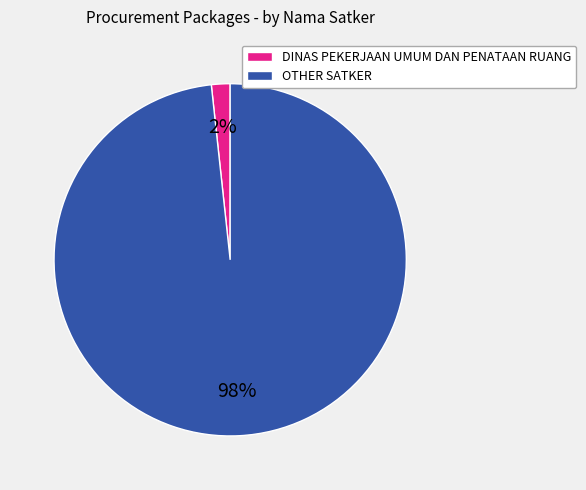

What is the smallest slice in the pie chart?

DINAS PEKERJAAN UMUM DAN PENATAAN RUANG